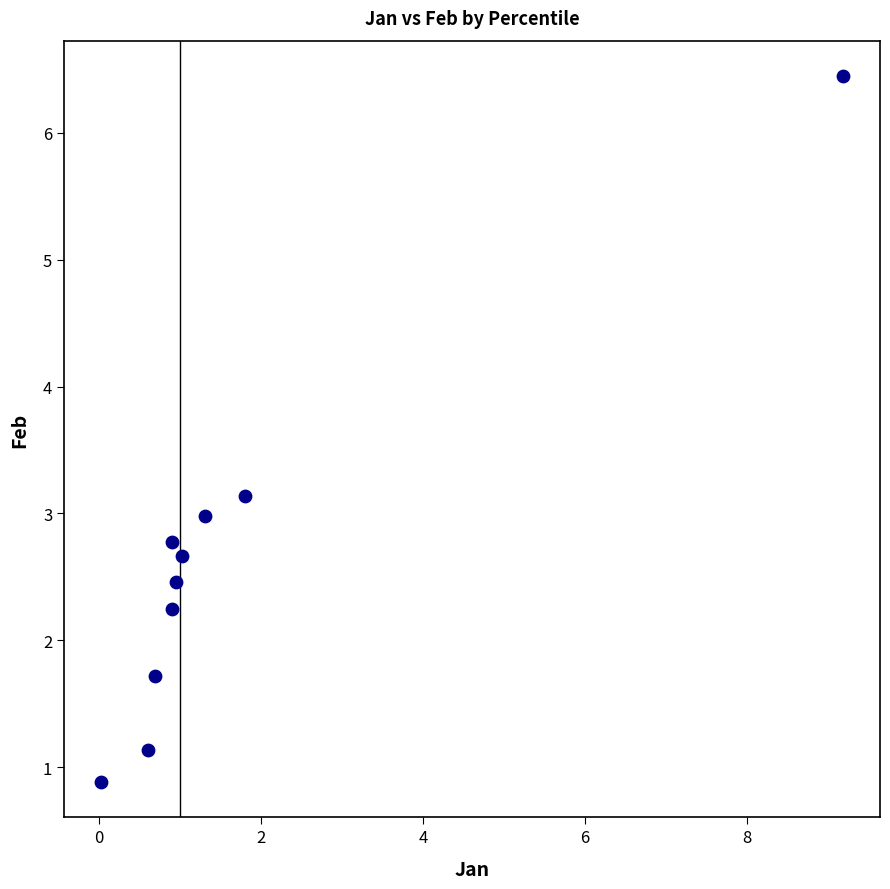

What is the average X value?

1.7